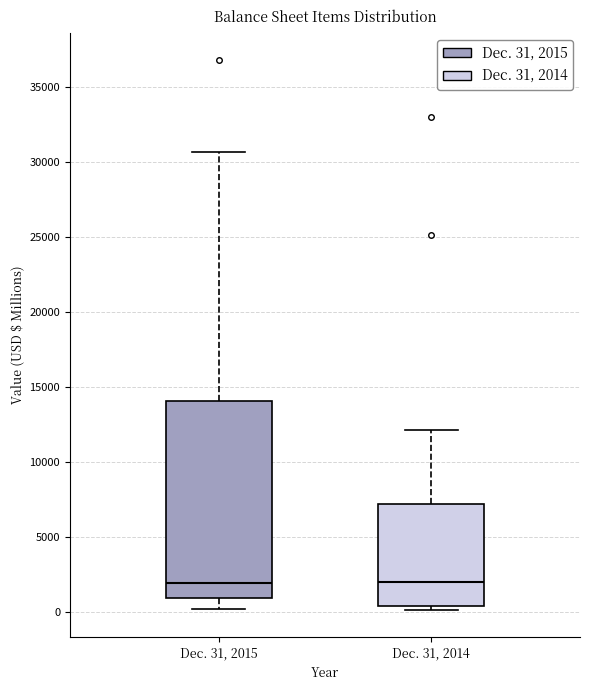

Where is the upper edge of the box for Dec. 31, 2015 on the y-axis? The values are not printed on the chart, so give them approximately, as read against the axis.

14000